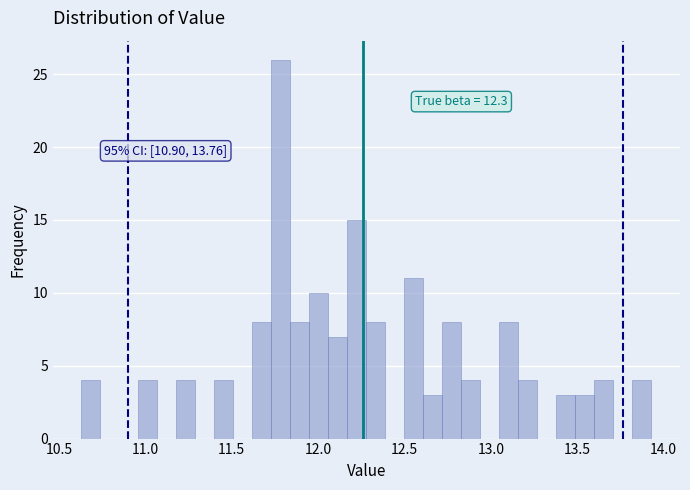

Read against the x-axis, roughly where is the centre of the tallest bar?

11.80